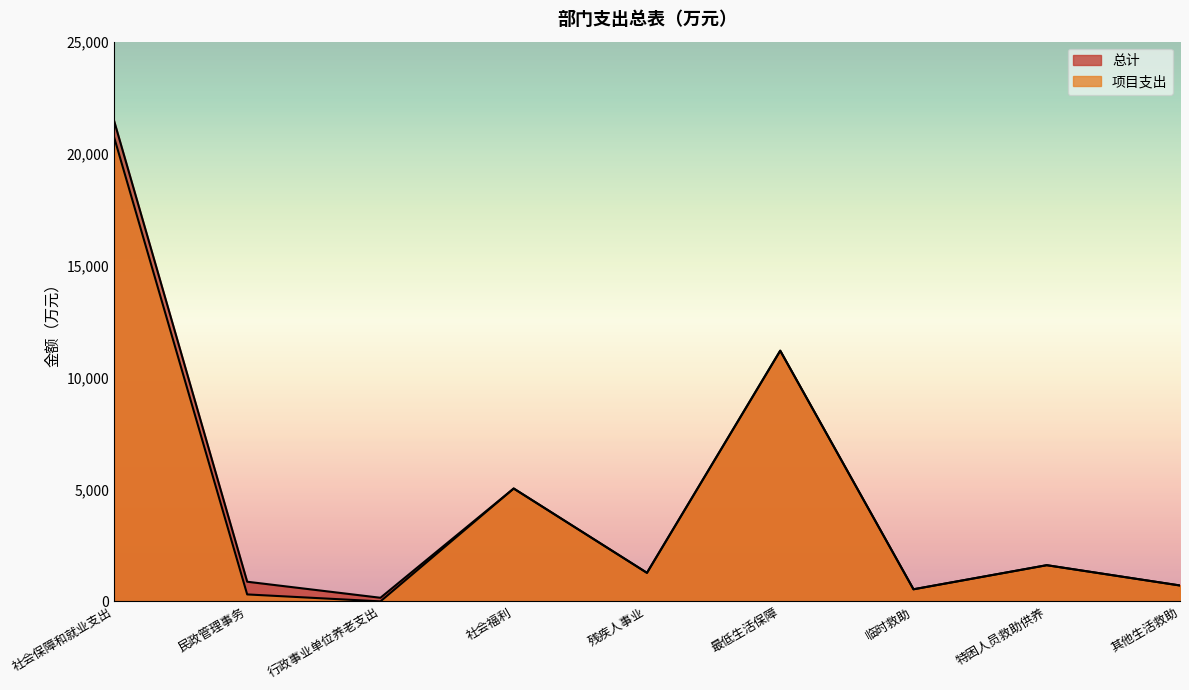

What is the maximum value for 总计?

21487.8